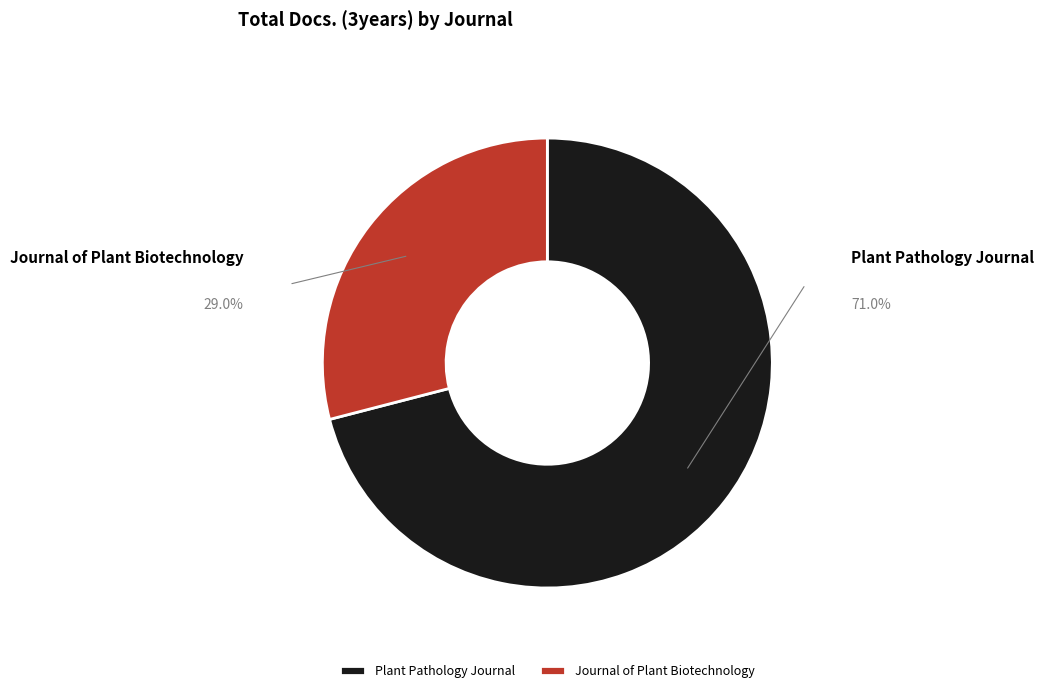

Rank the categories by value from lowest to highest.

Journal of Plant Biotechnology, Plant Pathology Journal